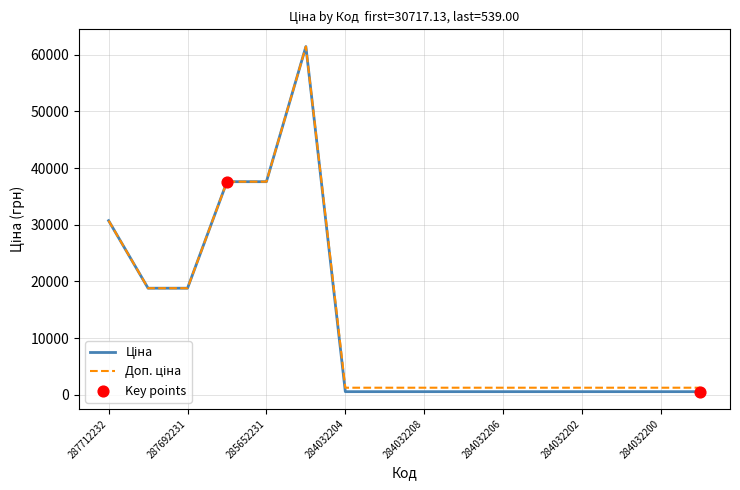

What is the greatest value displayed?

61434.3